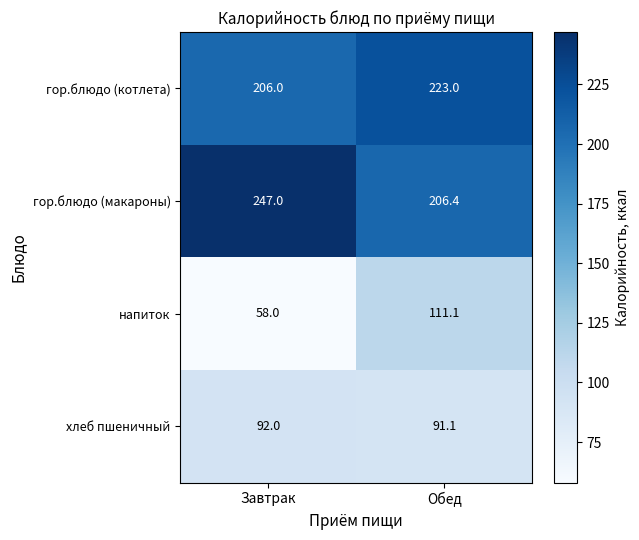

What is the sum of the гор.блюдо (котлета) values at Завтрак and Обед?

429.0